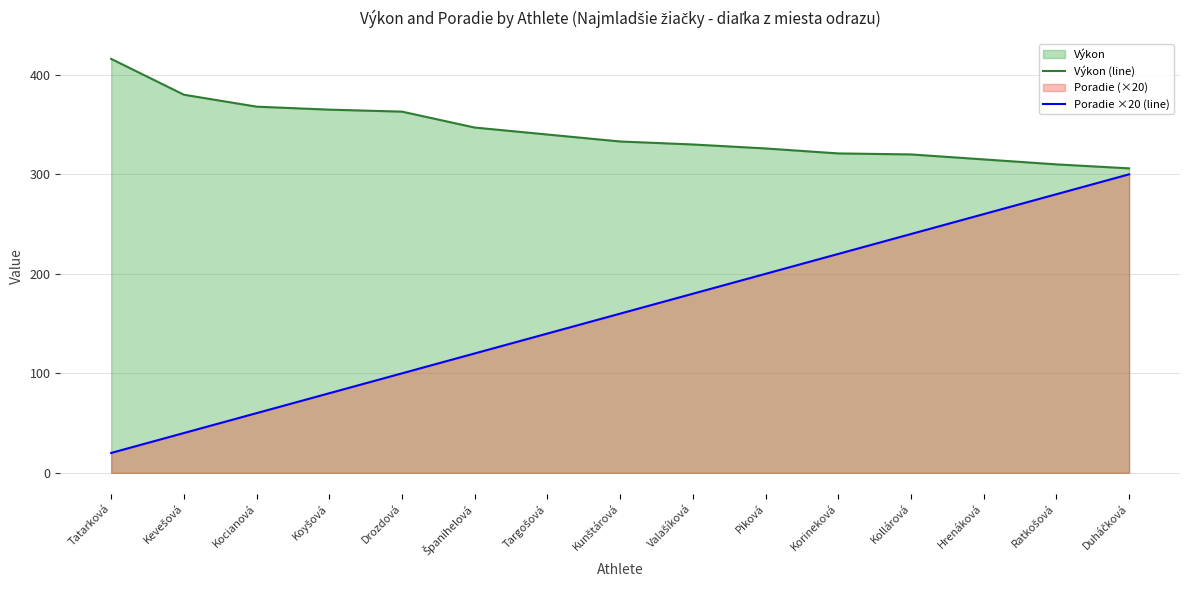

Reading left to right, what are all the values shown in this chart?

Výkon (line): 416	380	368	365	363	347	340	333	330	326	321	320	315	310	306
Poradie ×20 (line): 20	40	60	80	100	120	140	160	180	200	220	240	260	280	300